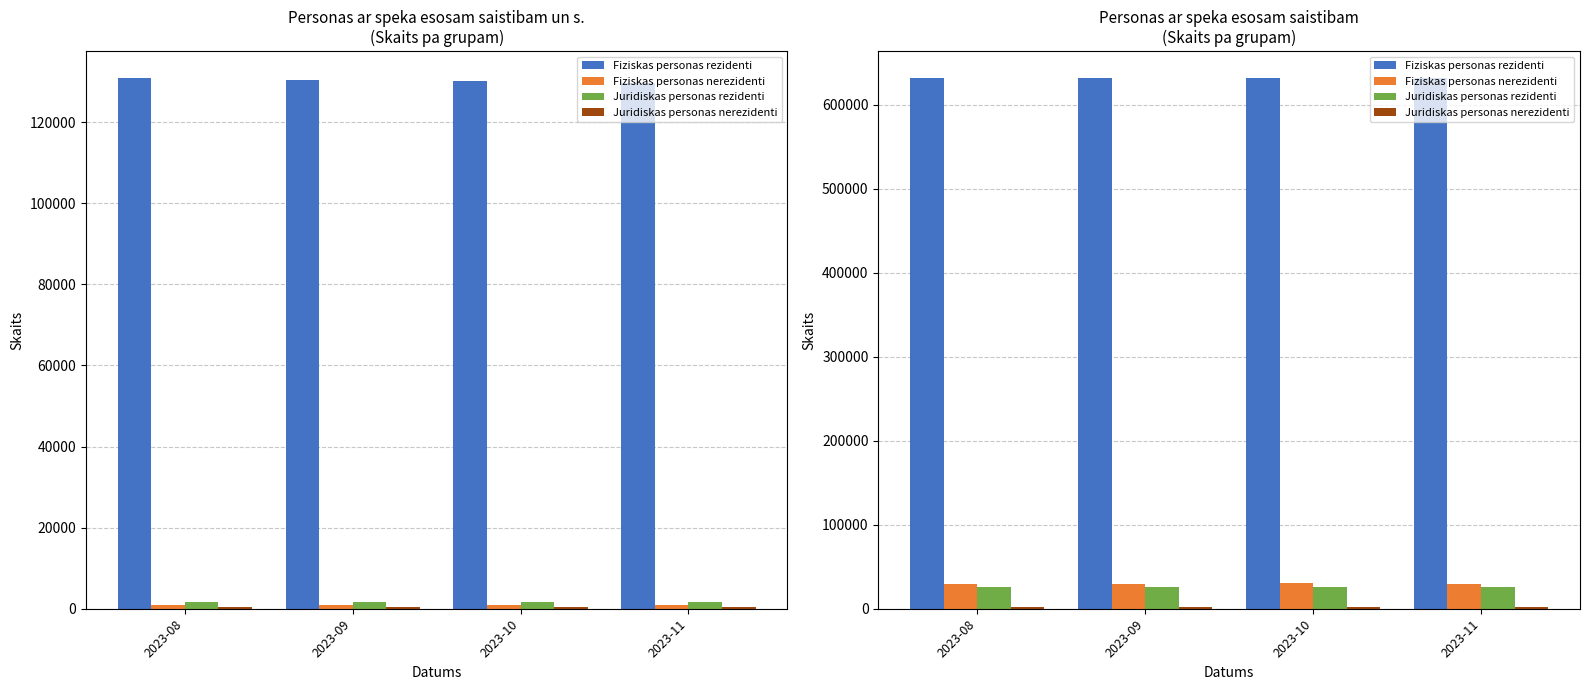

What is the difference between the maximum and second lowest values in the Juridiskas personas rezidenti series?

44